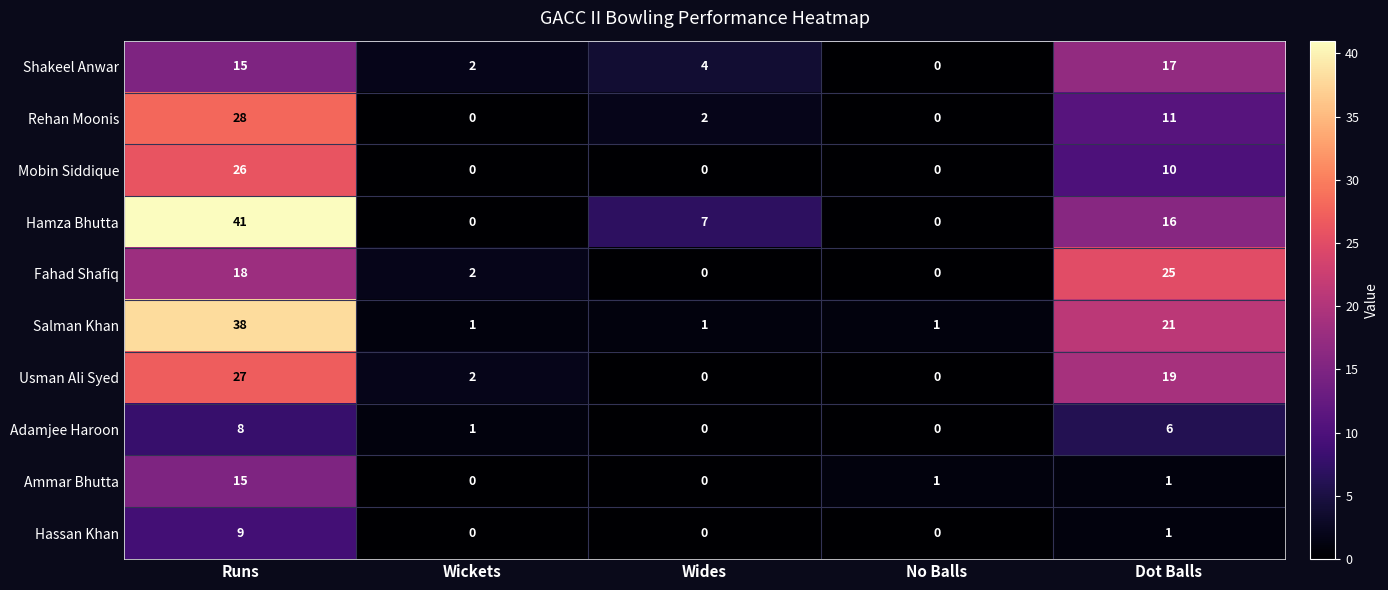

What is the sum of the Rehan Moonis values at Wides and Runs?

30